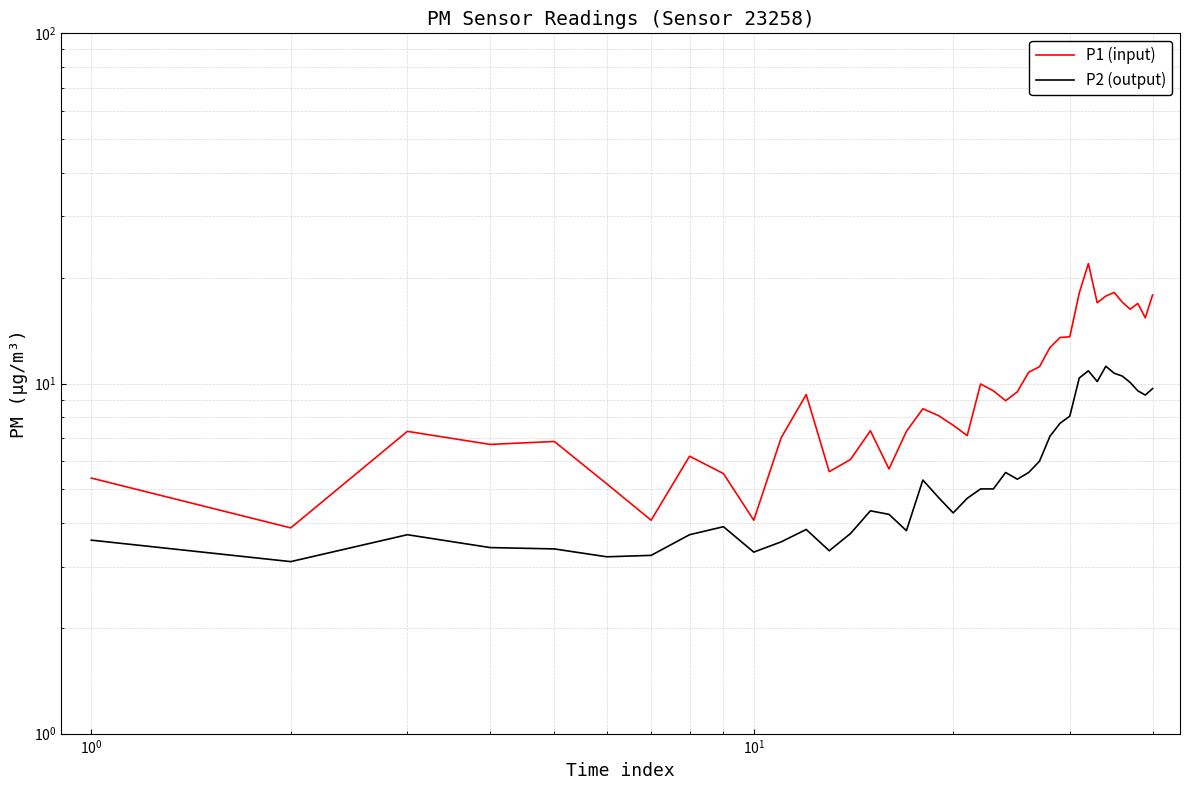

What is the minimum value shown in the chart?

3.1